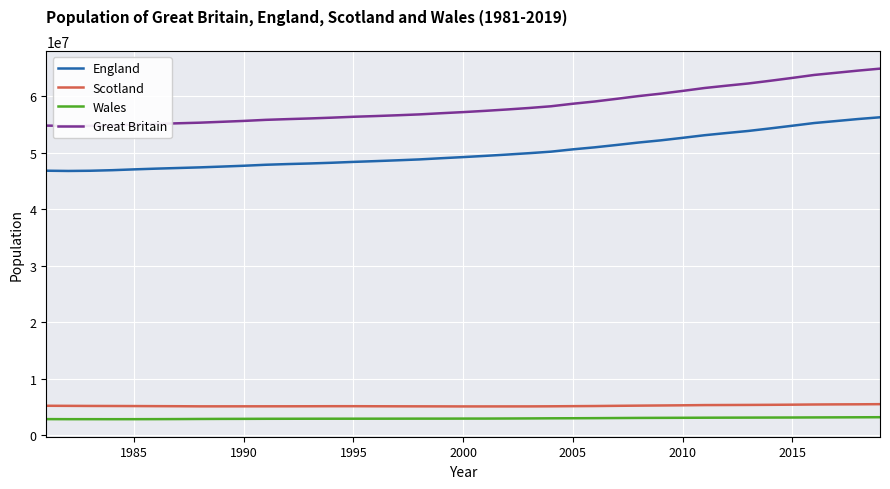

How many lines are shown in the chart?

4